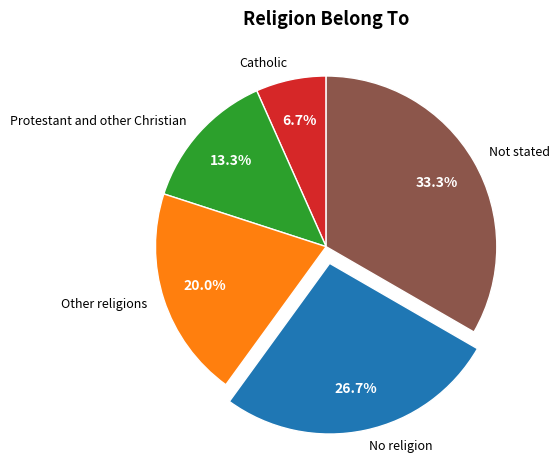

Rank the categories by value from highest to lowest.

Not stated, No religion, Other religions, Protestant and other Christian, Catholic